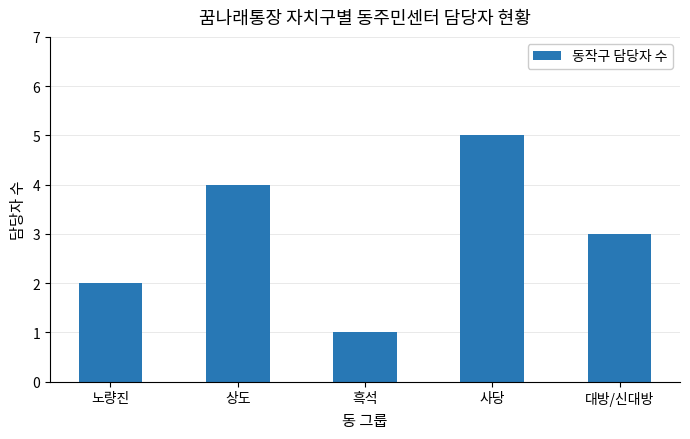

Are the bars horizontal?

No